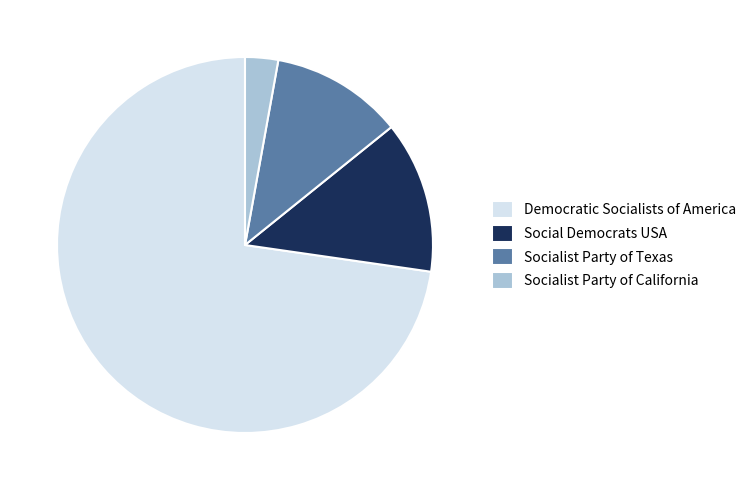

Between Social Democrats USA and Democratic Socialists of America, which is larger?

Democratic Socialists of America